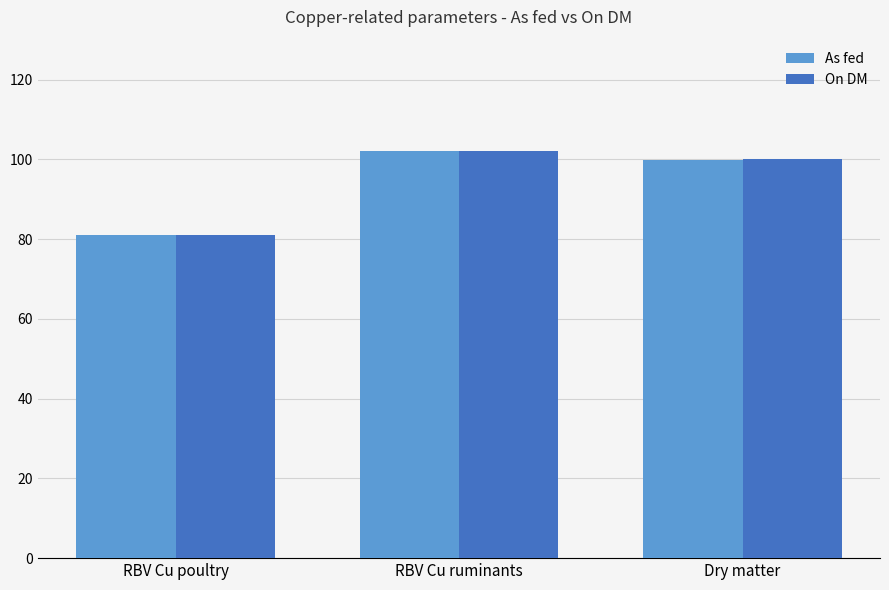

Is it true that On DM equals 102.0 at RBV Cu ruminants?

True